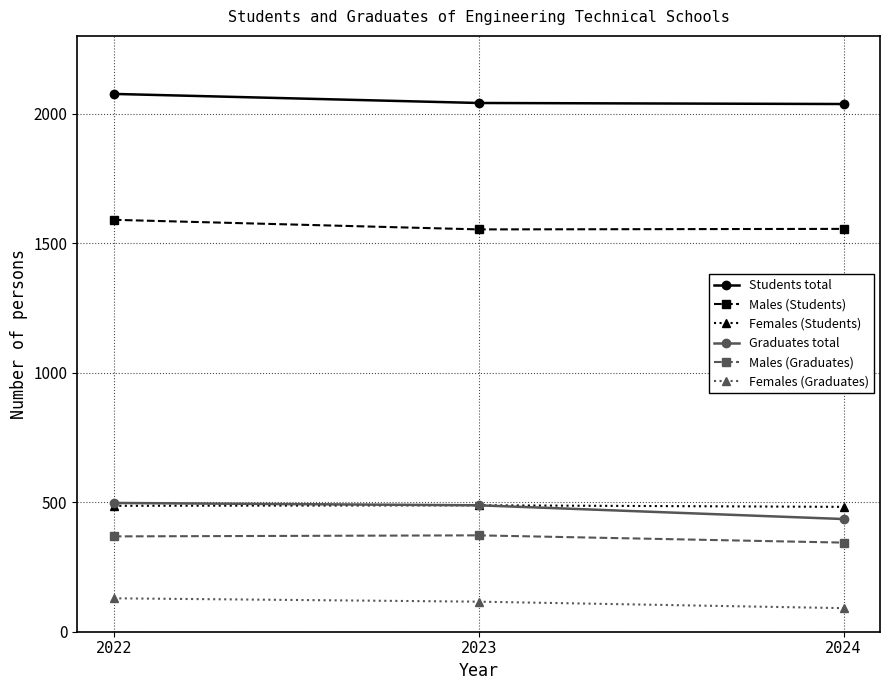

What is the maximum value shown in the chart?

2076